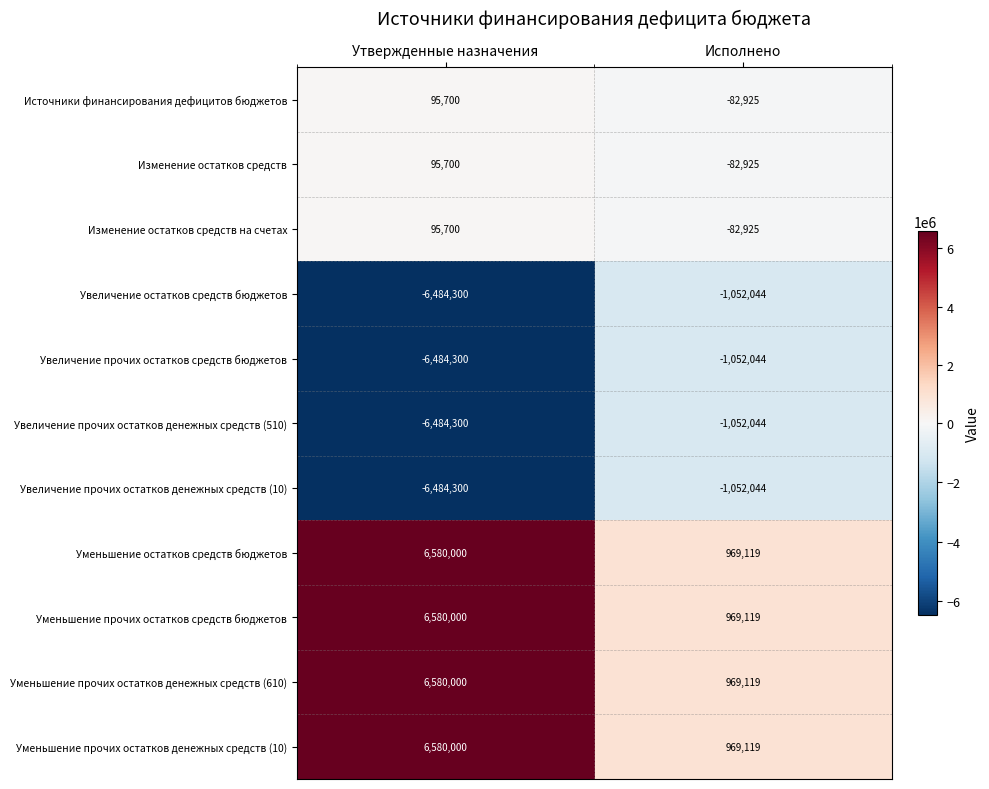

What value does the Изменение остатков средств series have at Утвержденные назначения, to the nearest 10?

95700